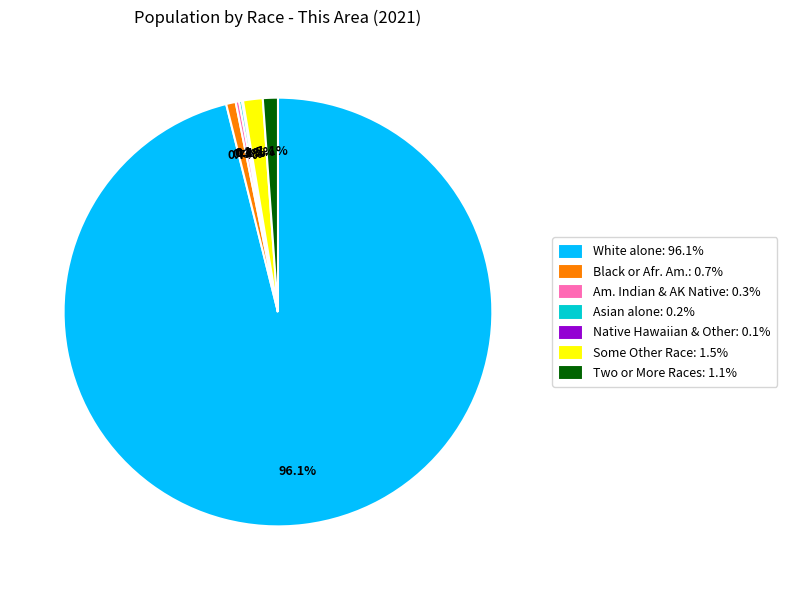

What is the majority slice?

White alone: 96.1%